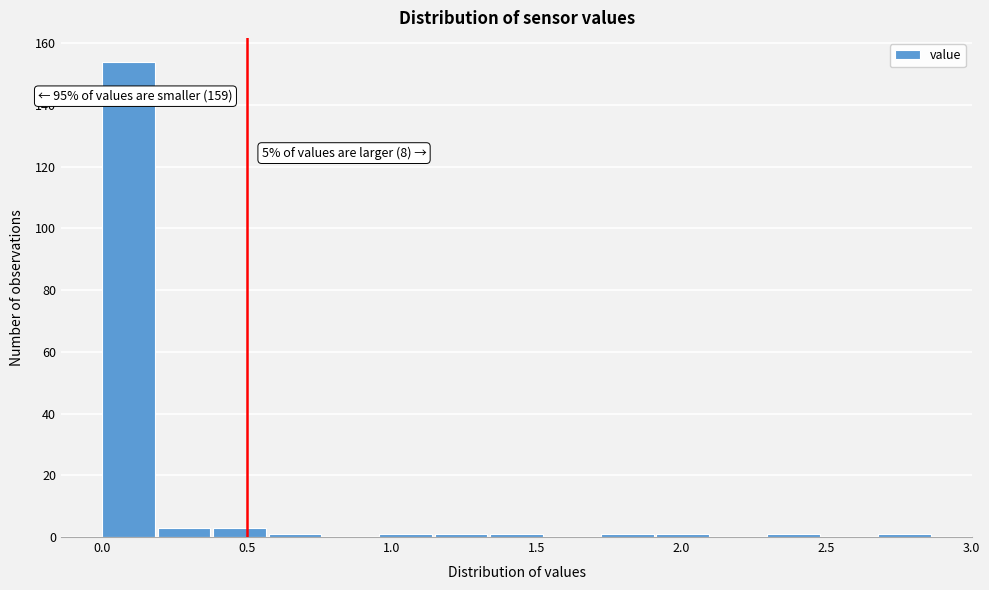

Around what value on the x-axis is the tallest bar? Give the approximate position of its centre, as read against the axis.

0.10